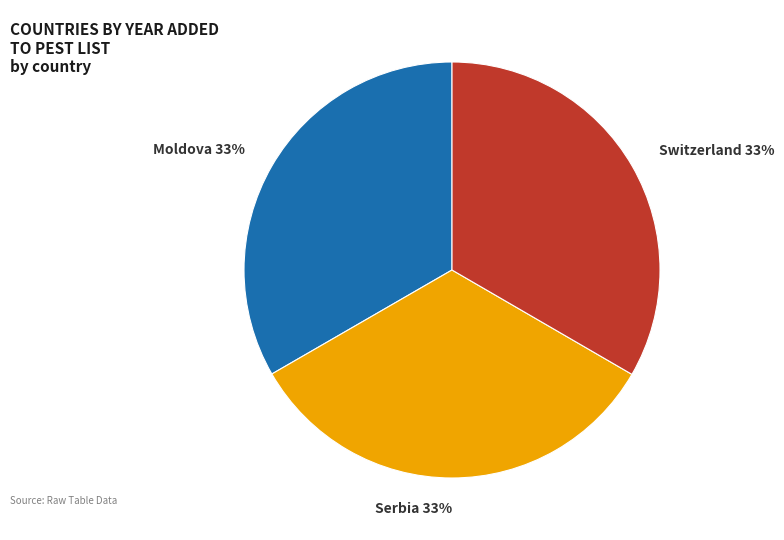

True or false: Moldova accounts for 23% of the total.

False